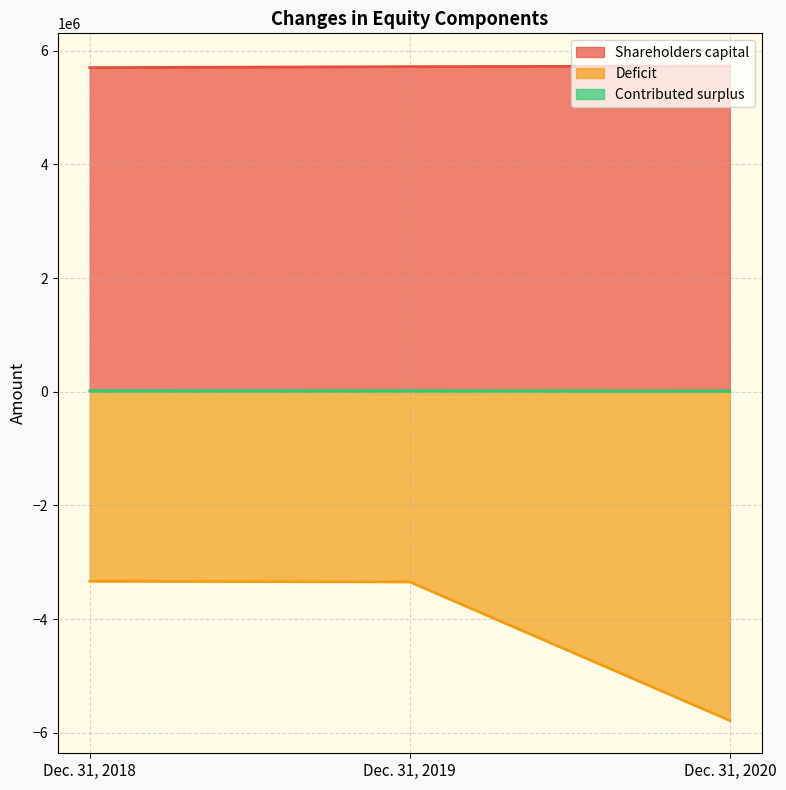

Does the chart display data point markers on the line(s)?

No